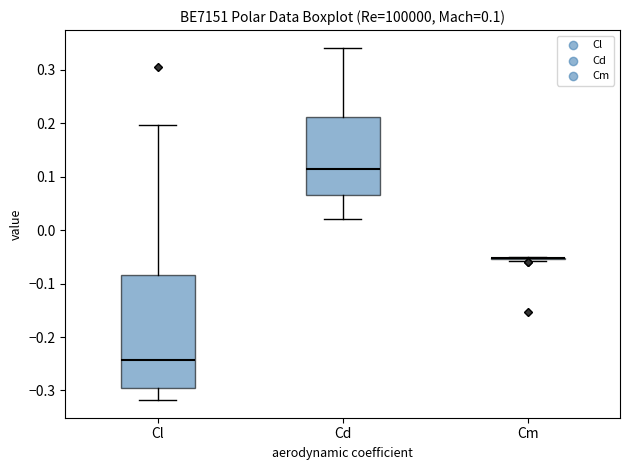

Which box is the tallest, from its lower edge to its upper edge?

Cl